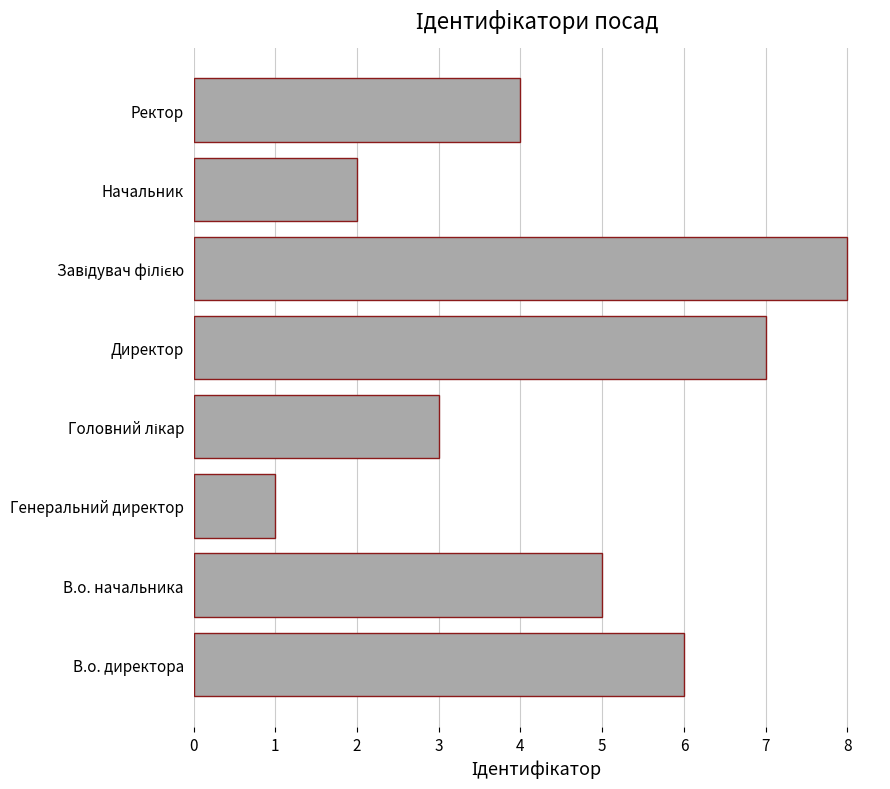

Reading bottom to top, list all the values displayed in this chart.

6	5	1	3	7	8	2	4